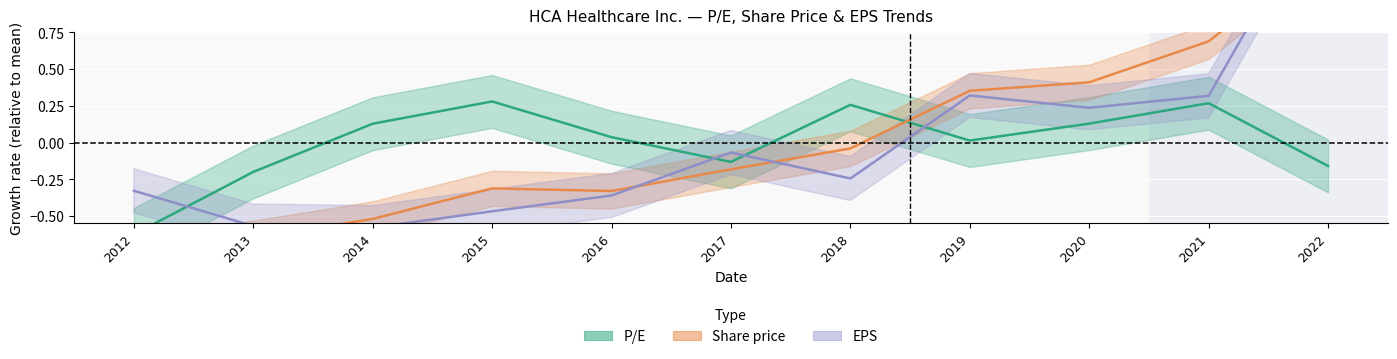

At how many categories does at least one series exceed 0?

8